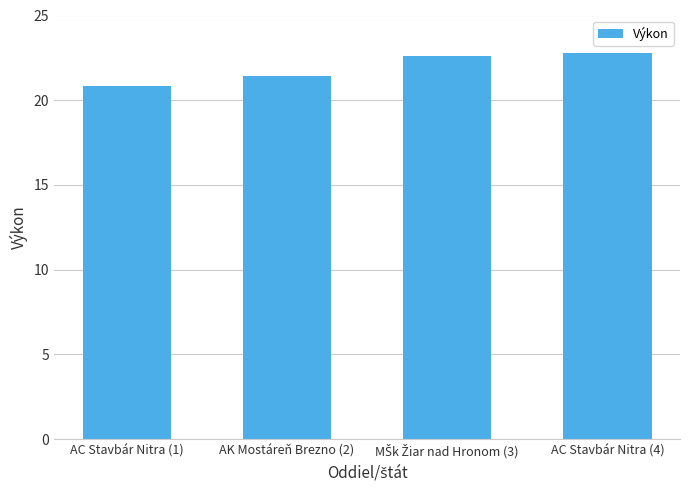

The chart shows a value of 21.4 at AK Mostáreň Brezno (2). True or false?

True